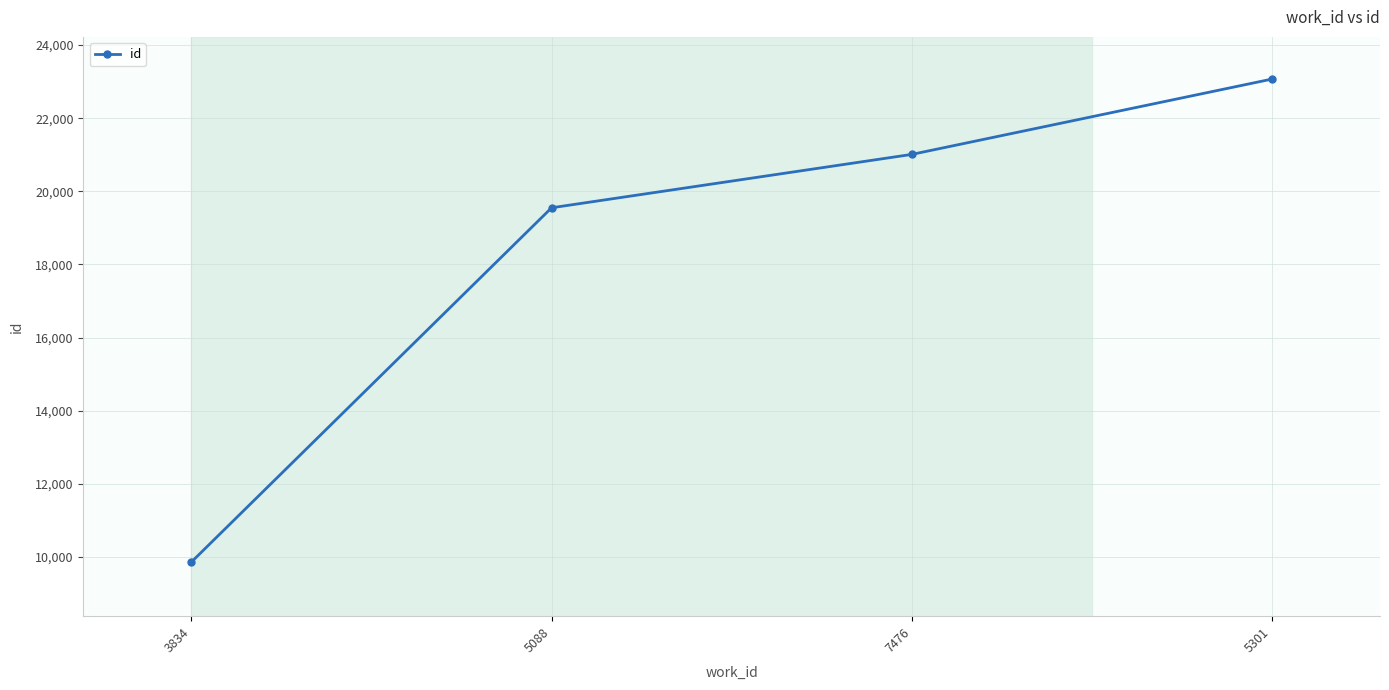

True or false: the data shows 6840 at 3834.

False